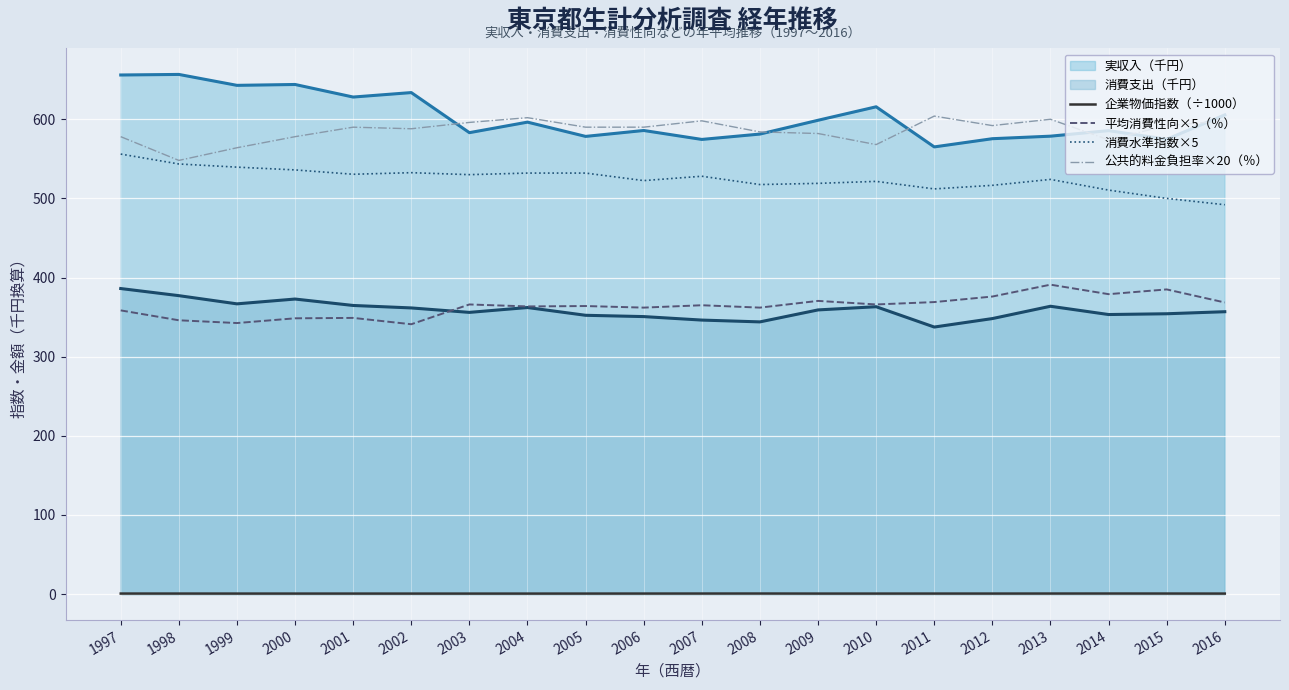

The value of 企業物価指数（÷1000） at 2007 is 0.7. True or false?

True